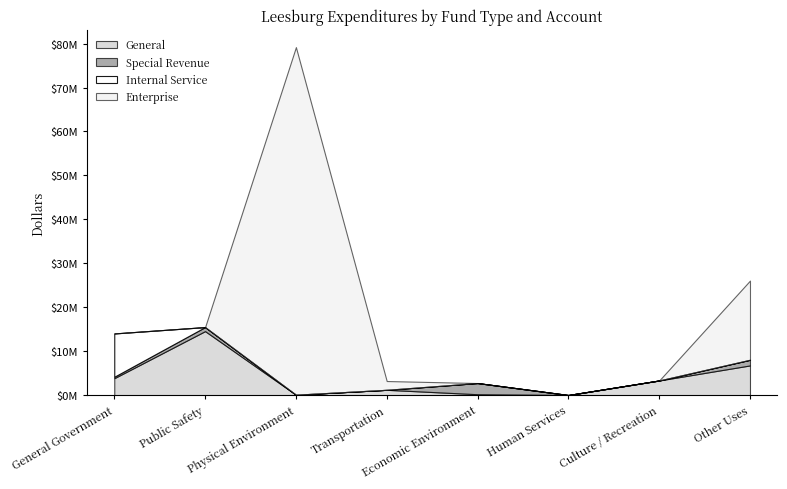

At which category is the sum across all series the highest?

Physical Environment